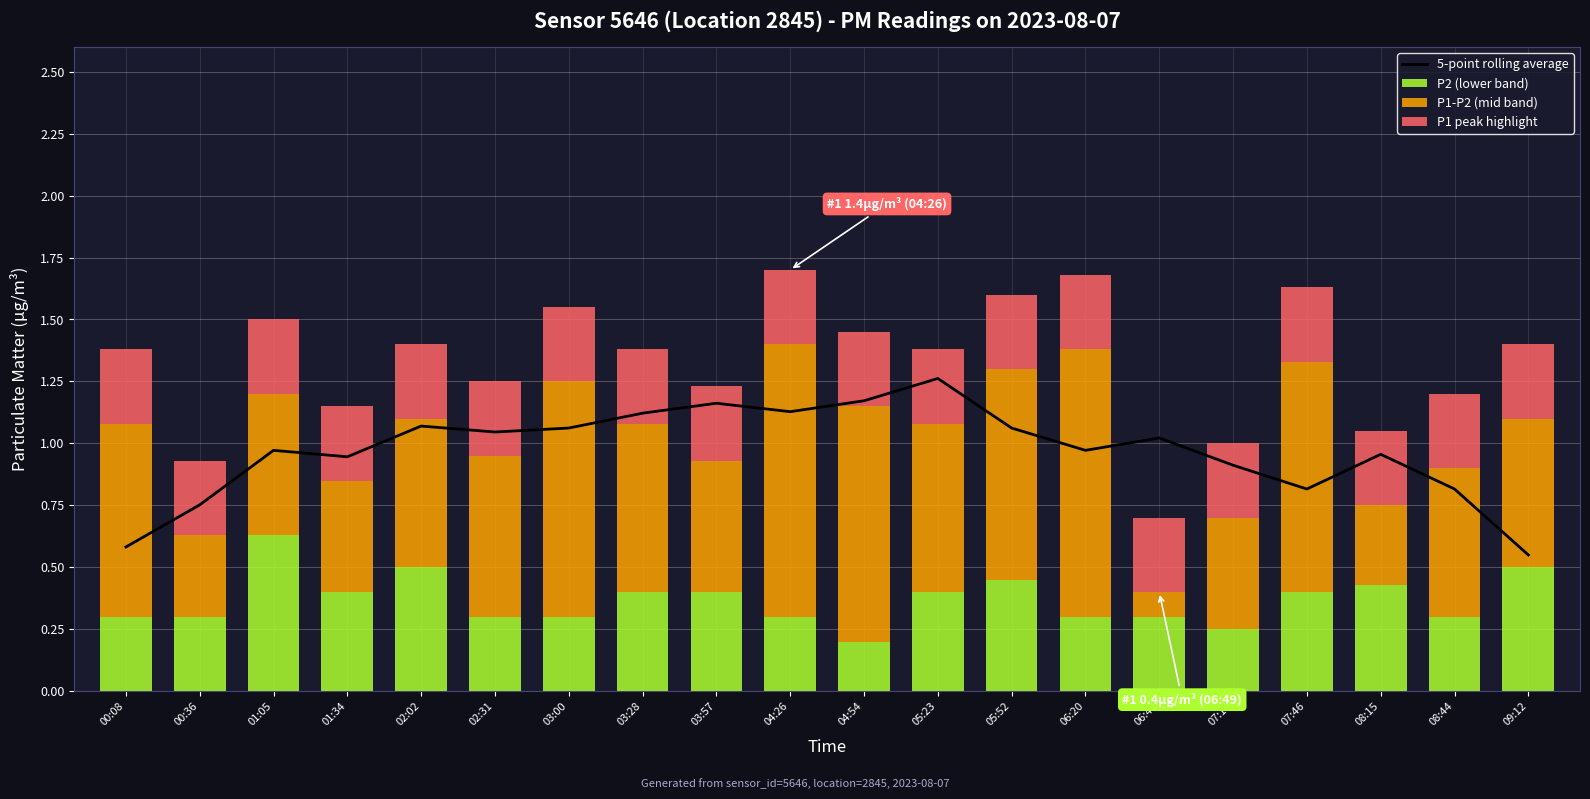

Is it true that P1 peak highlight equals 0.5 at 00:36?

False